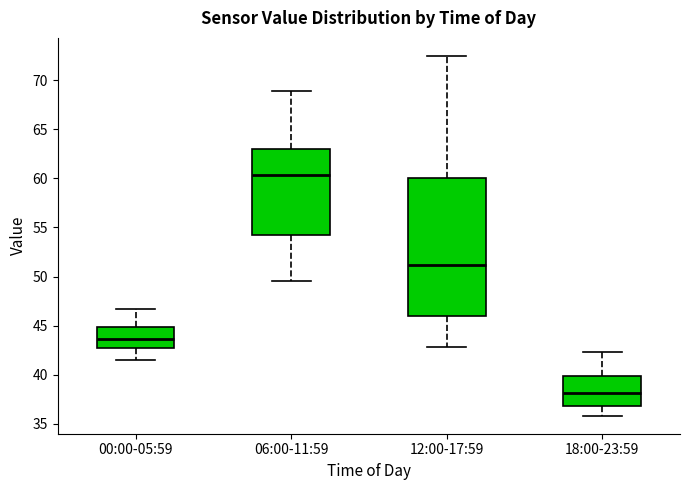

Comparing the boxes themselves (not the whiskers), which one is the tallest?

12:00-17:59